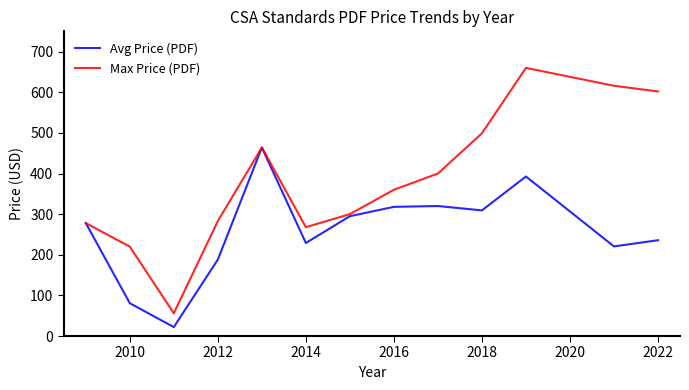

Which series has the largest range (max minus min)?

Max Price (PDF)